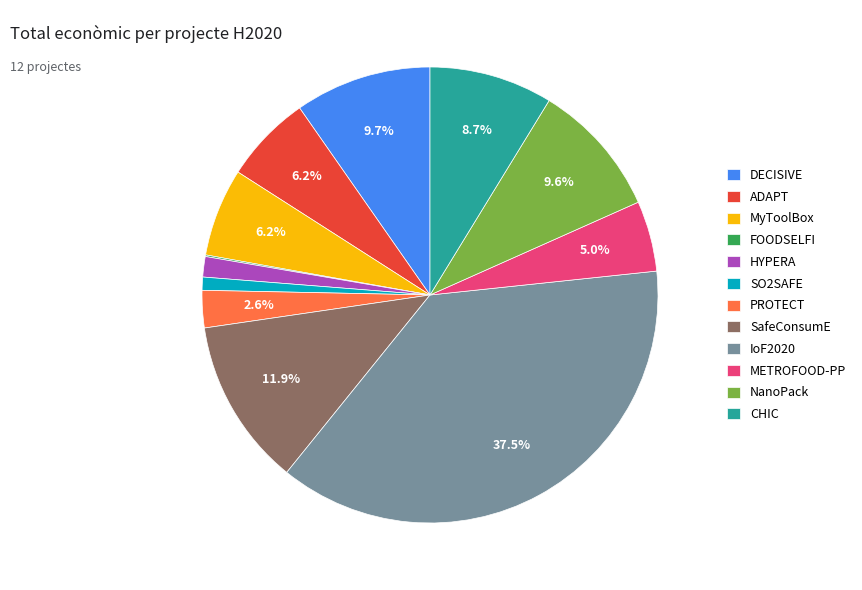

Does METROFOOD-PP account for over 50% of the chart?

No